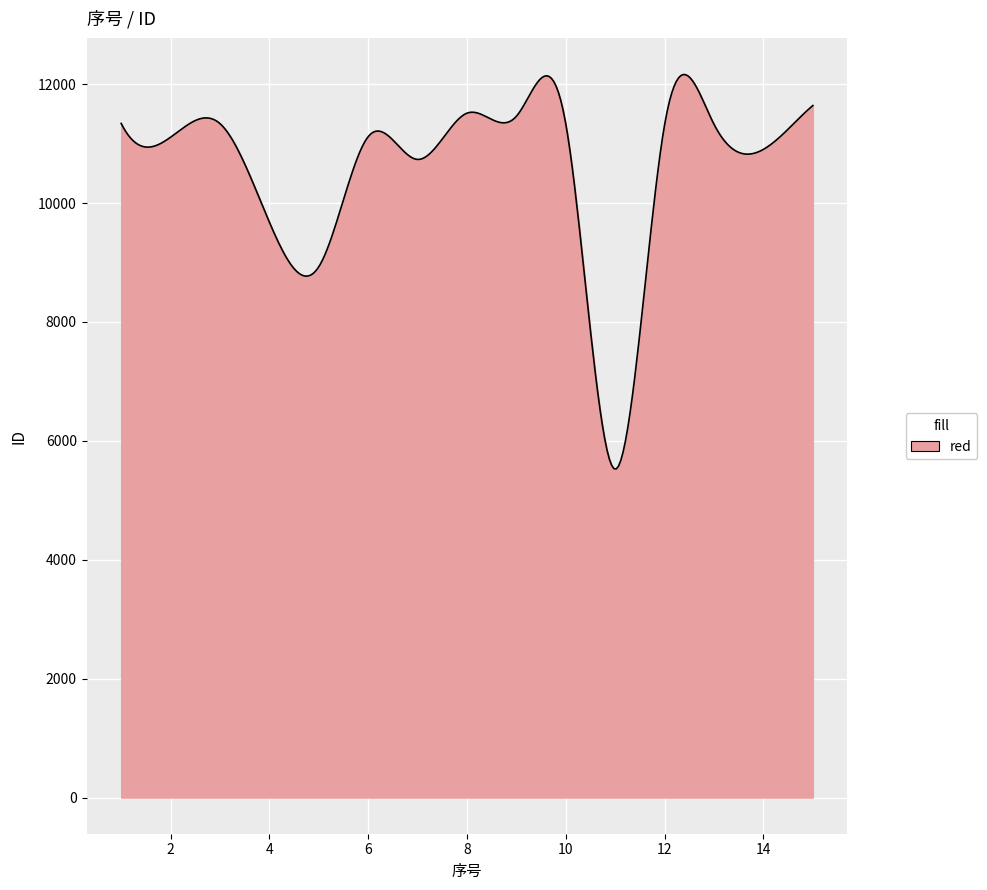

How many lines are shown in the chart?

1